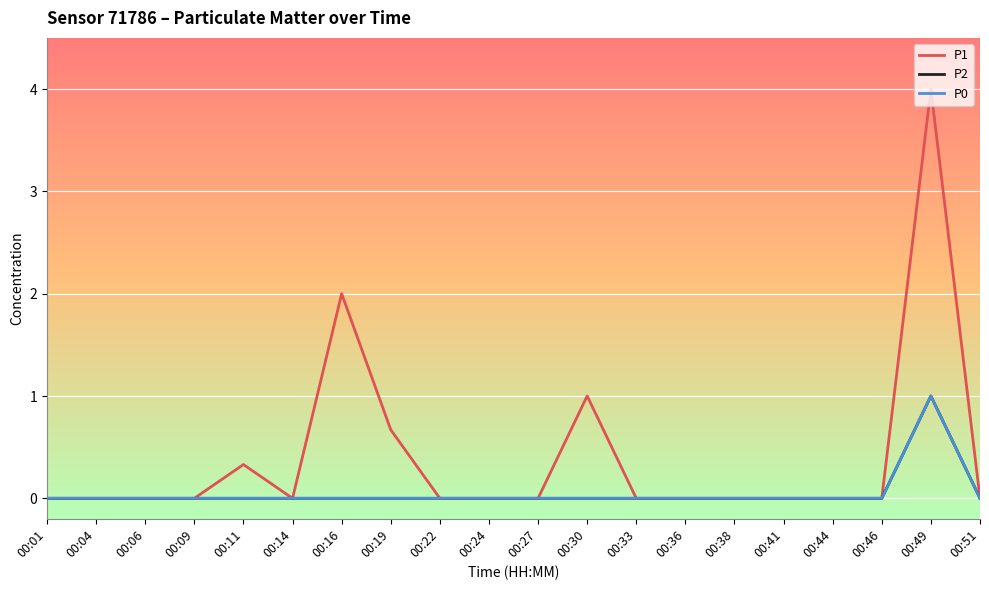

Is this an area chart (filled region under the line)?

No